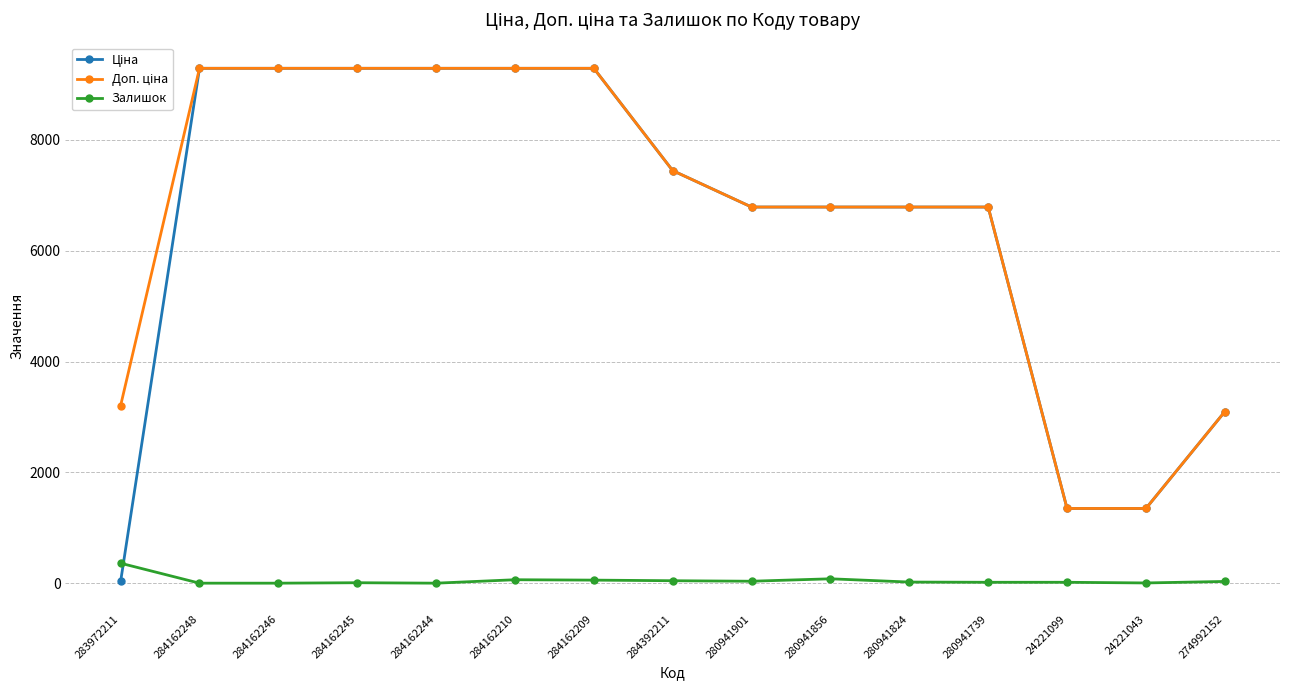

What is the maximum value shown in the chart?

9290.5